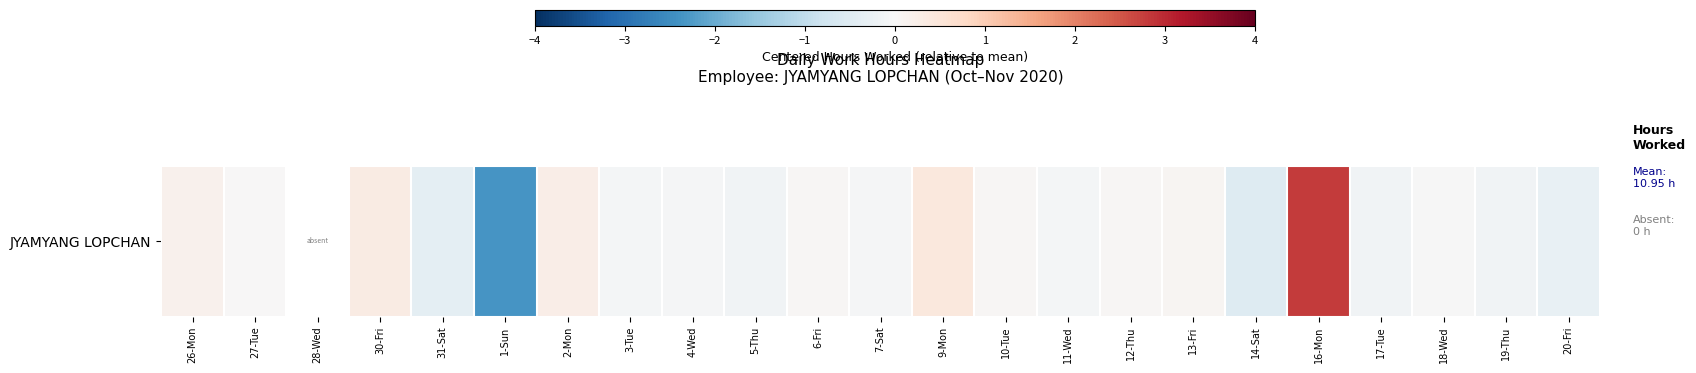

How many data points are less than 0?

12